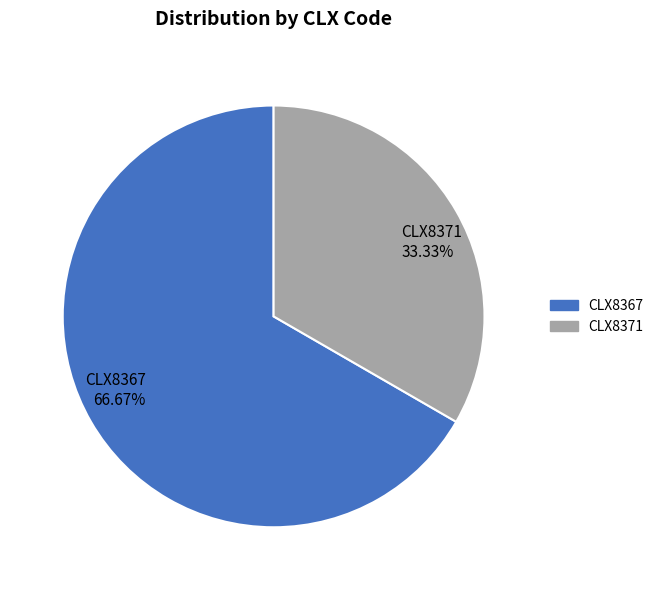

Which slice is the largest?

CLX8367